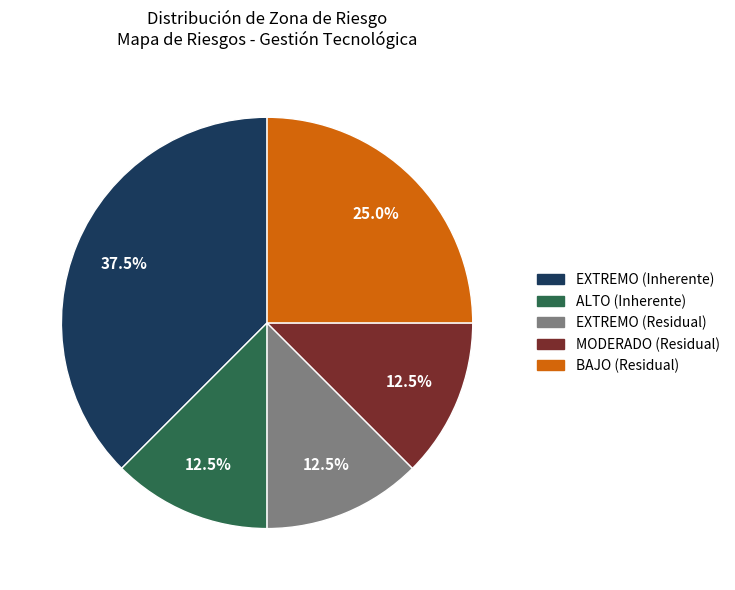

Does any single category account for the majority?

No